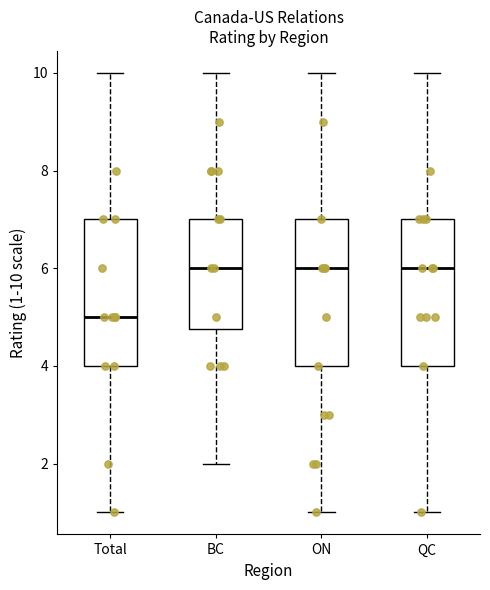

Reading left to right, transcribe this box plot: for each box, give where its median line is, the range the box spans, and where its two whiskers end, as read against the y-axis. The values are not printed on the chart, so give them approximately, as read against the axis.

Total: median 5.0, box 4.0 to 7.0, whiskers 1.0 to 10.0
BC: median 6.0, box 4.8 to 7.0, whiskers 2.0 to 10.0
ON: median 6.0, box 4.0 to 7.0, whiskers 1.0 to 10.0
QC: median 6.0, box 4.0 to 7.0, whiskers 1.0 to 10.0